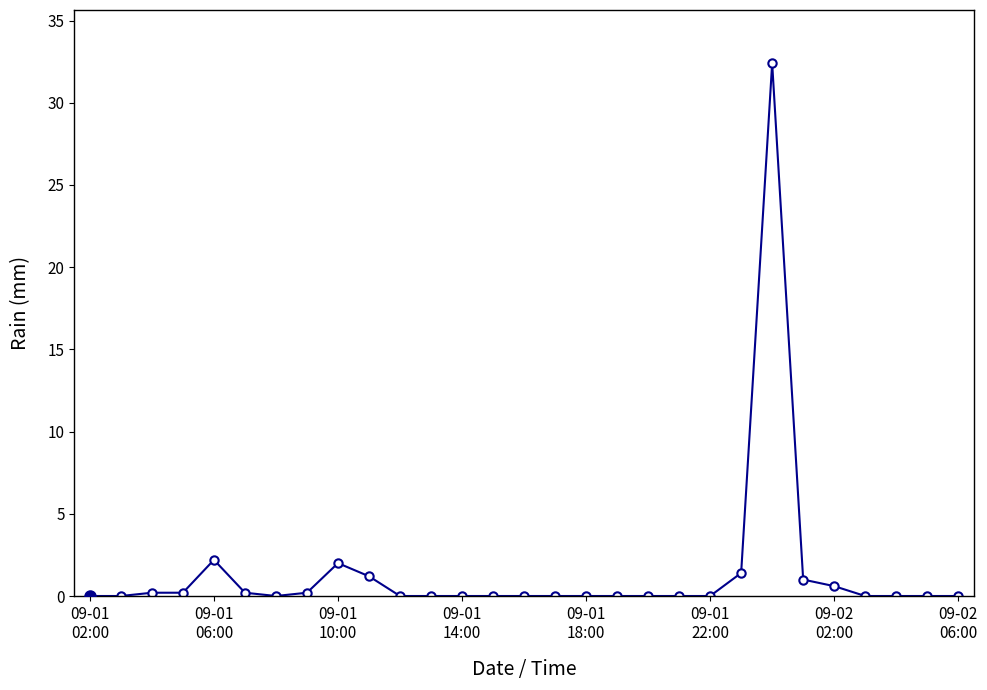

True or false: there are more than 2 points higher than both neighbors.

True